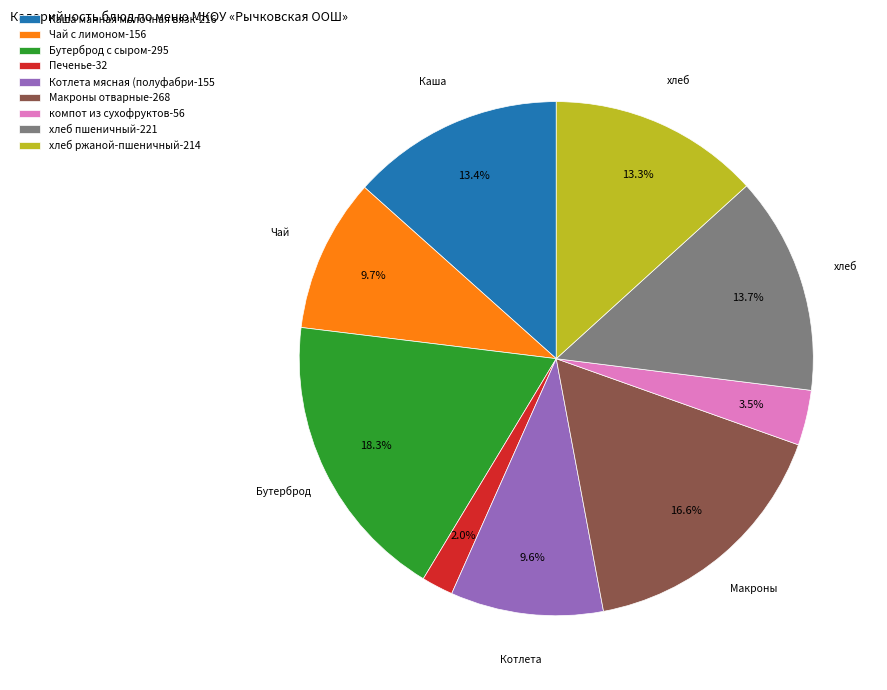

Is хлеб пшеничный-221 the majority of the pie?

No